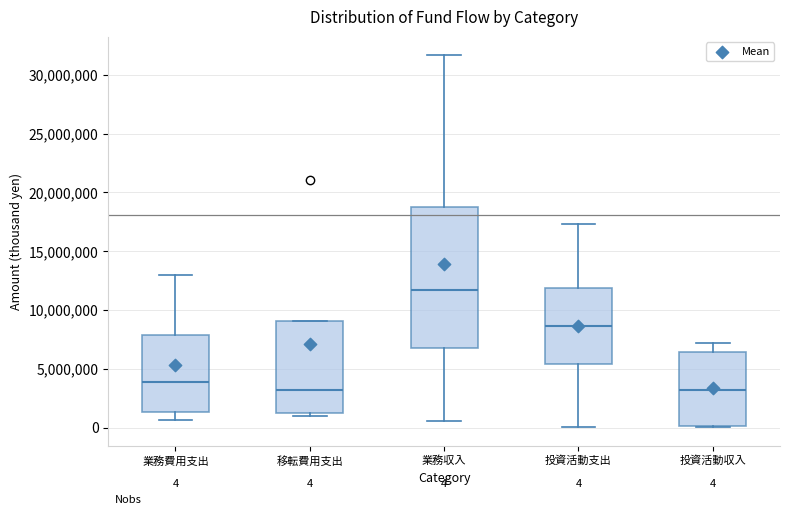

Which box is the tallest, from its lower edge to its upper edge?

業務収入